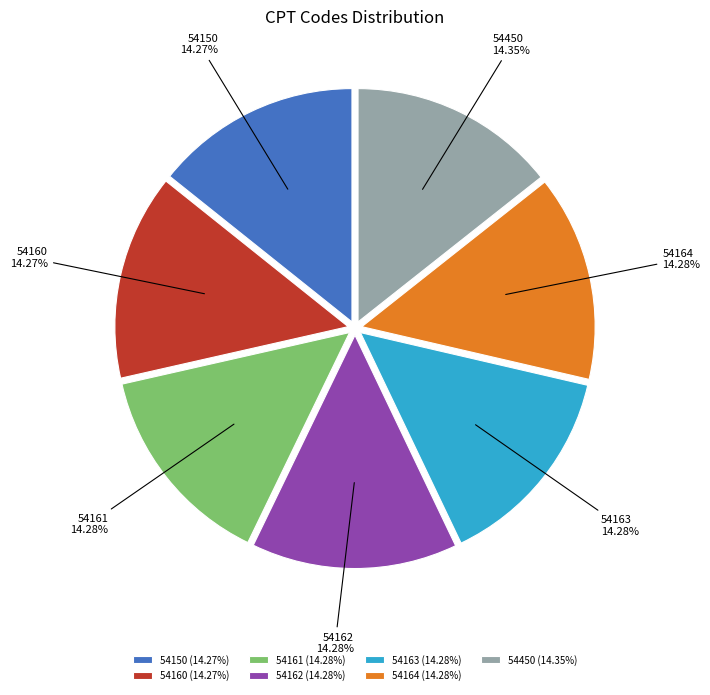

Combined, do 54150 and 54163 account for over 50%?

No